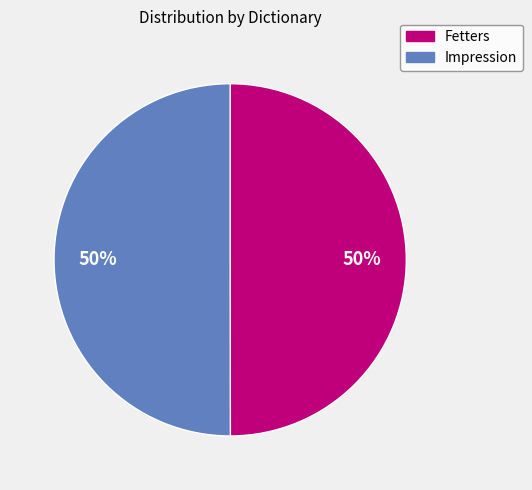

Is the sum of Impression and Fetters greater than half?

Yes